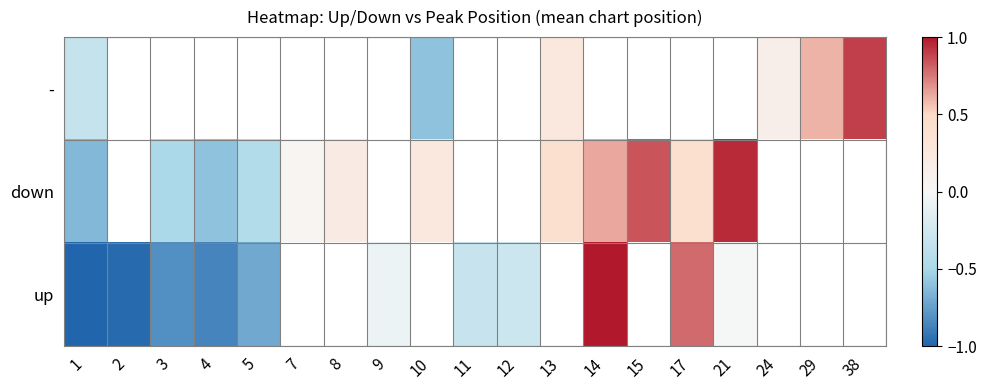

Which series has the largest range (max minus min)?

up